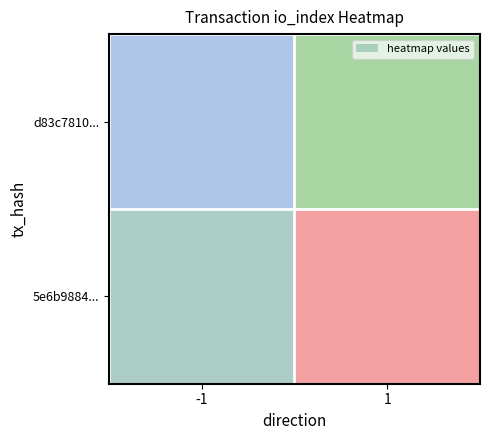

At which category does the chart reach its peak across all series?

1